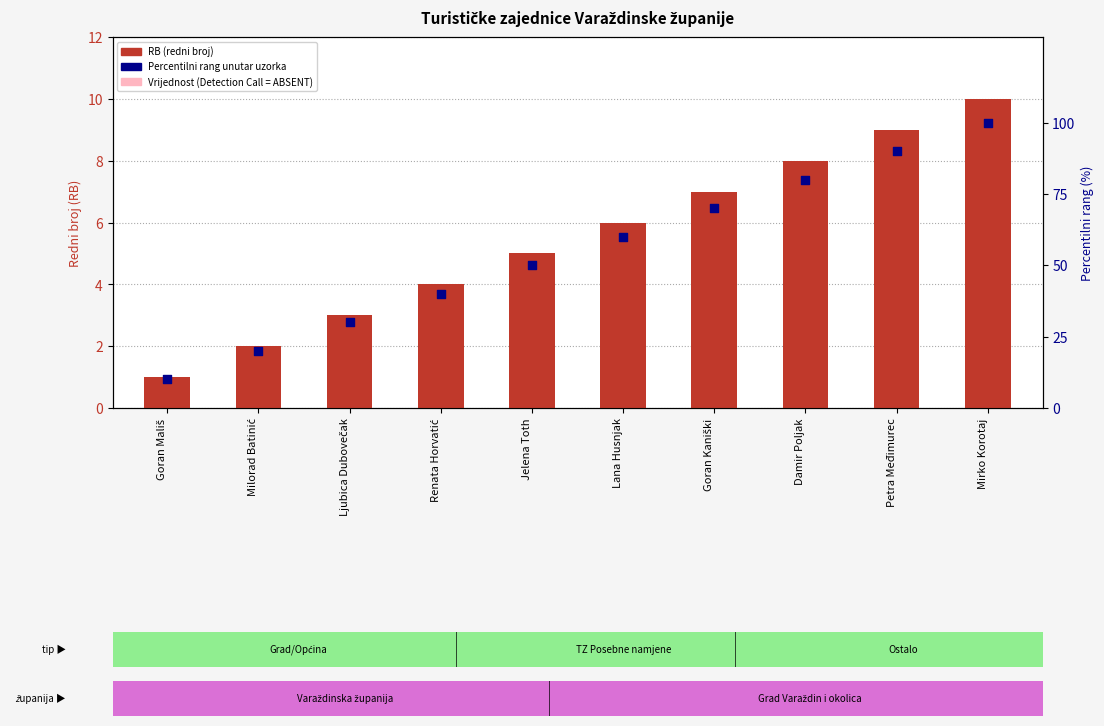

Is the value of RB (redni broj) at Petra Međimurec greater than the value of Vrijednost (Detection Call = ABSENT) at Milorad Batinić?

Yes